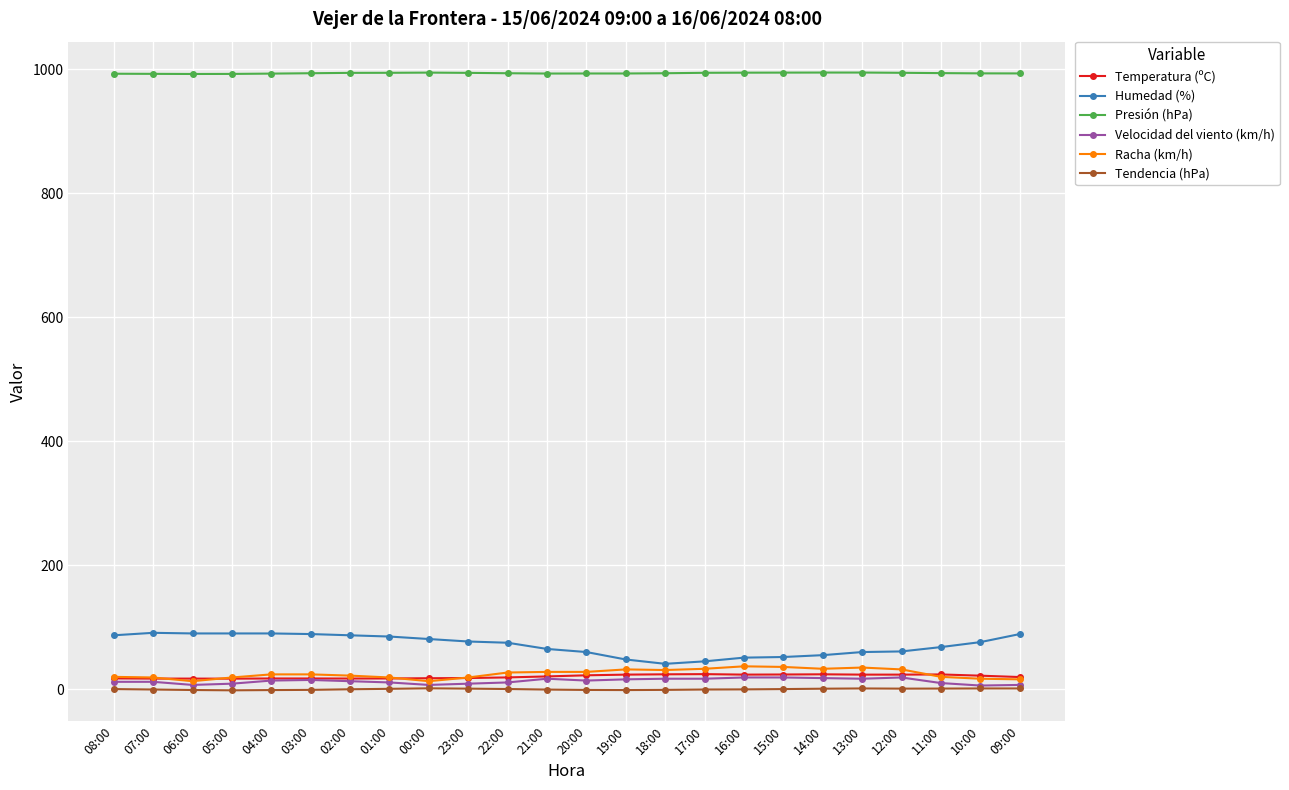

True or false: Presión (hPa) and Racha (km/h) intersect in this chart.

False